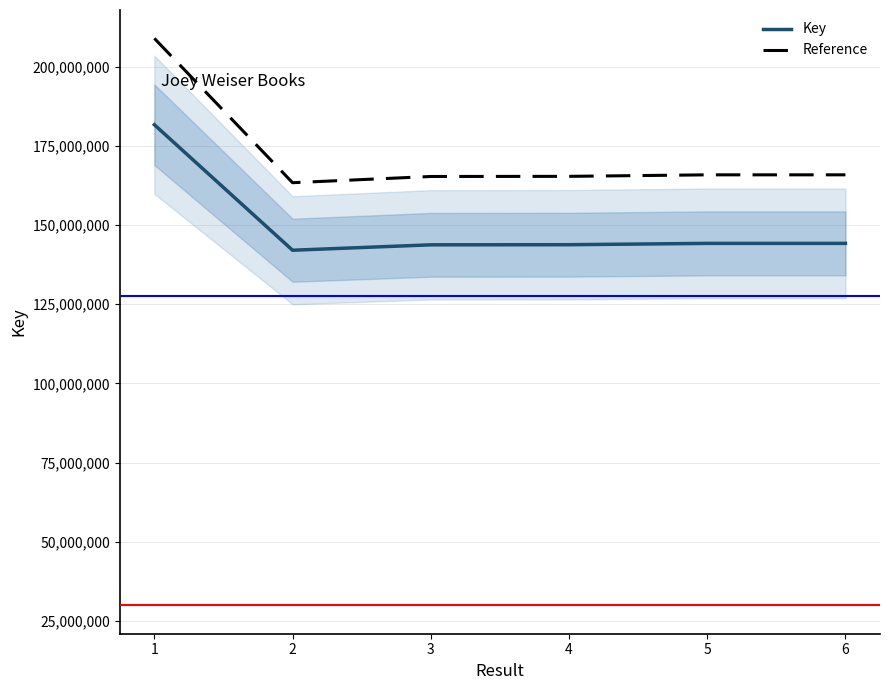

What is the sum of all Key values?

899664698.0